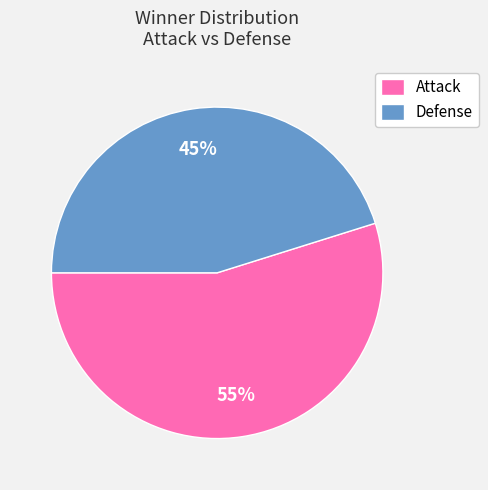

How many slices are in this pie chart?

2